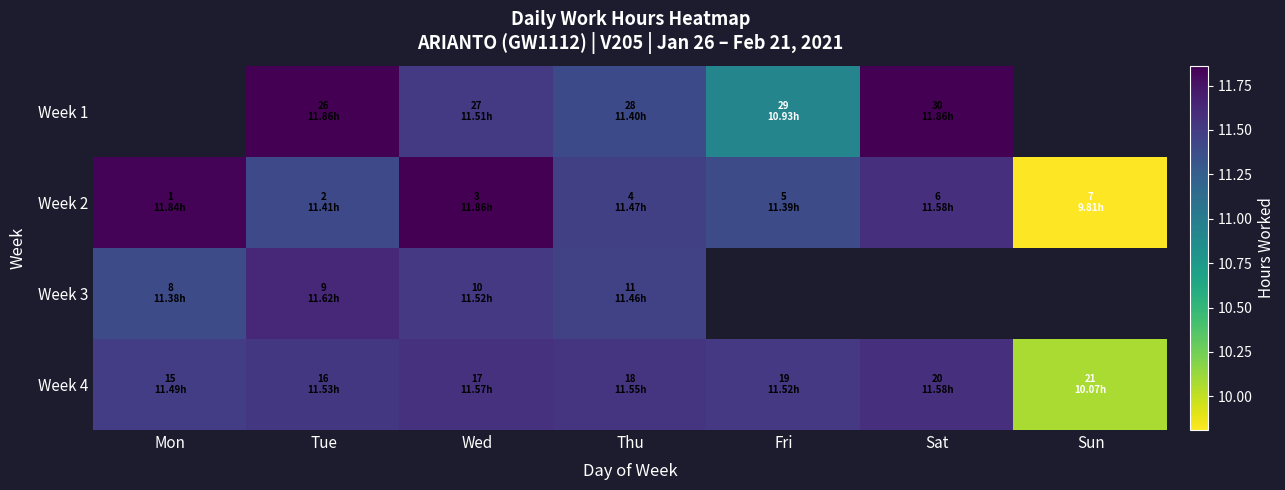

Rank the series by their maximum value, from lowest to highest.

Week 4, Week 3, Week 1, Week 2